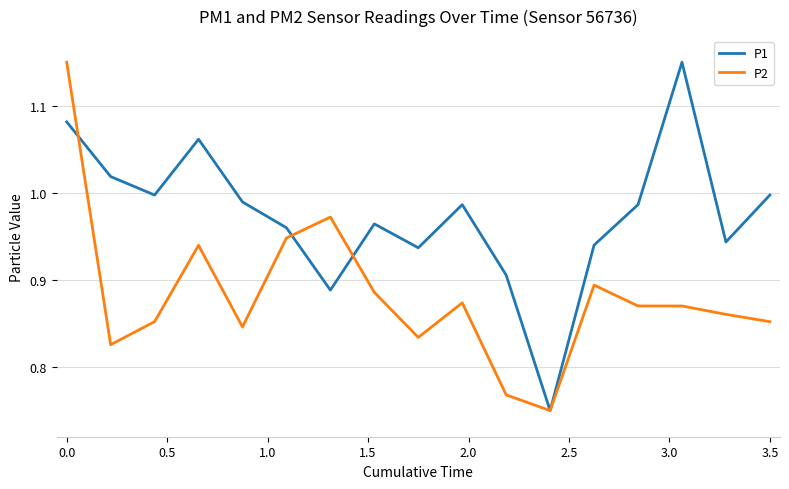

Rank the series by their average value, from highest to lowest.

P1, P2